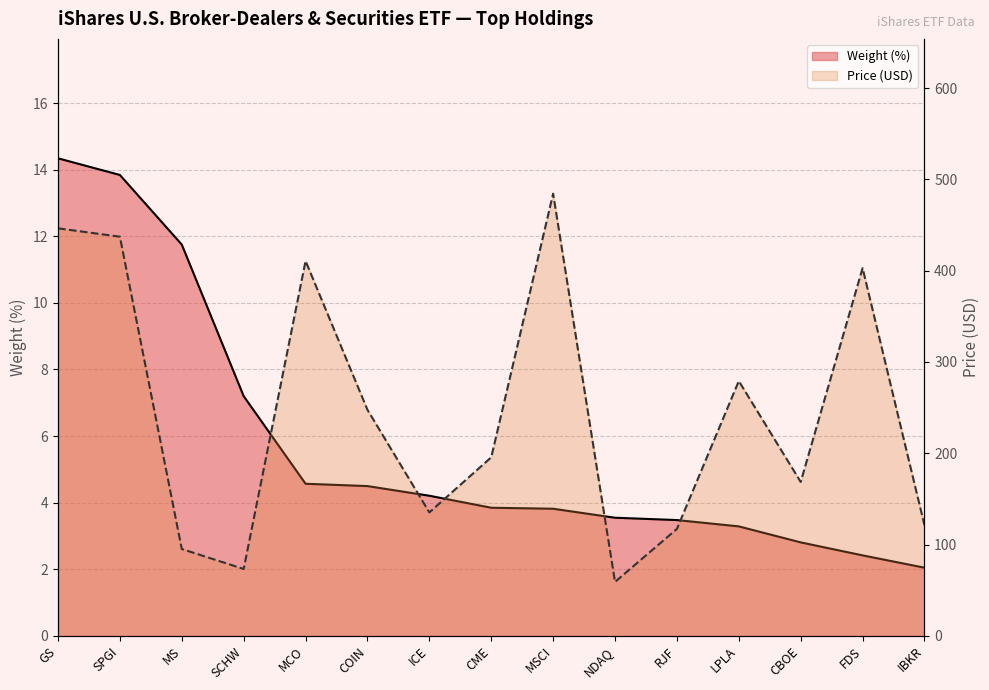

True or false: Price and Weight (%) intersect in this chart.

False